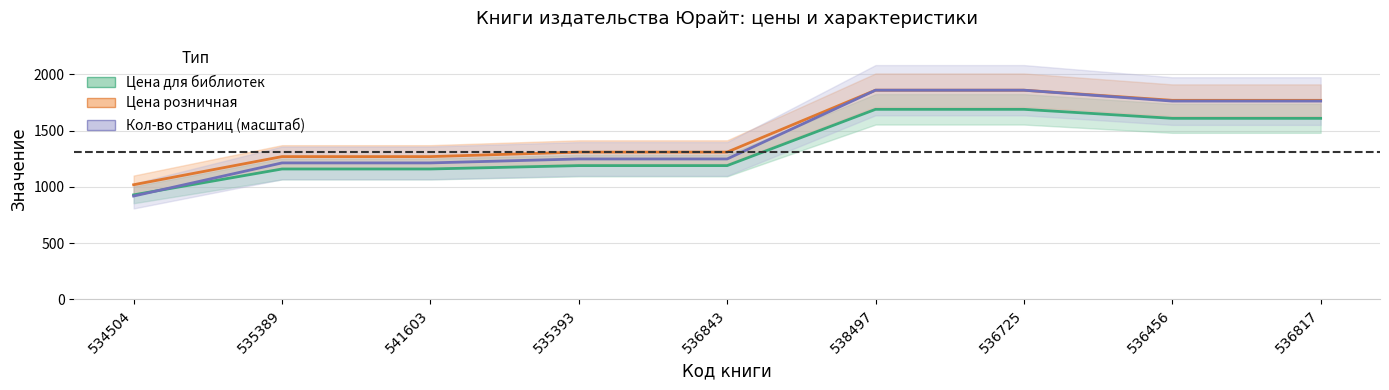

At which label does Кол-во страниц reach its peak?

538497